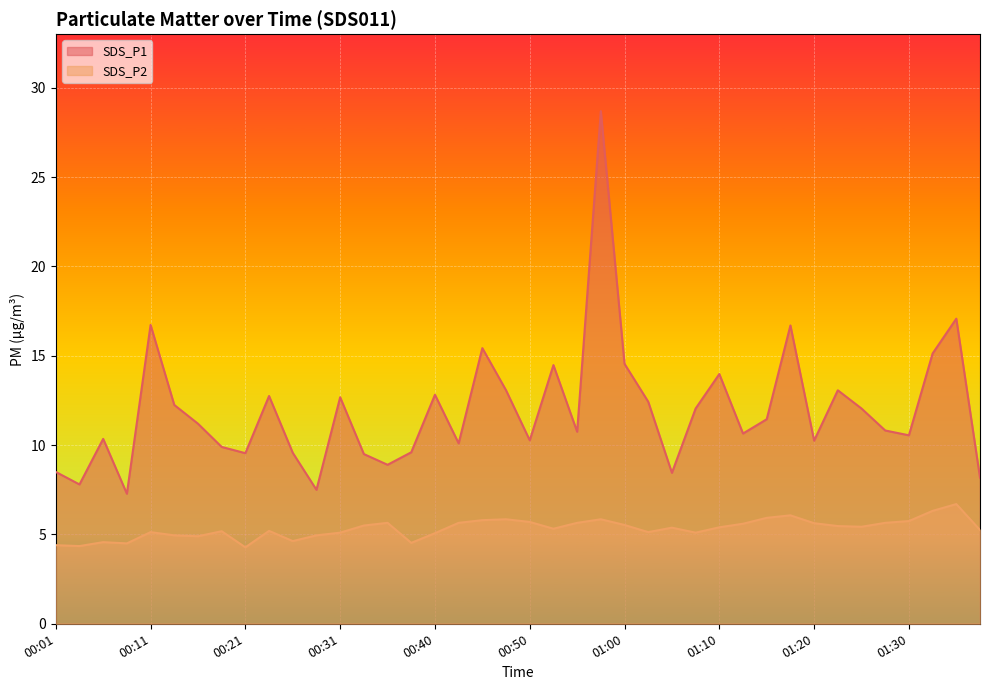

What position from the right is 01:32?

3